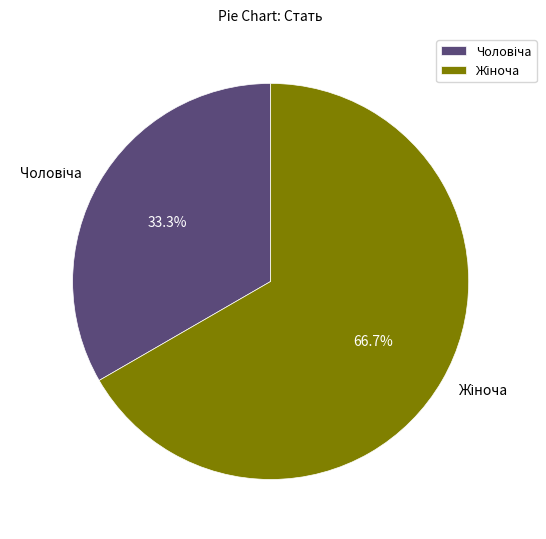

How many segments does this pie chart have?

2